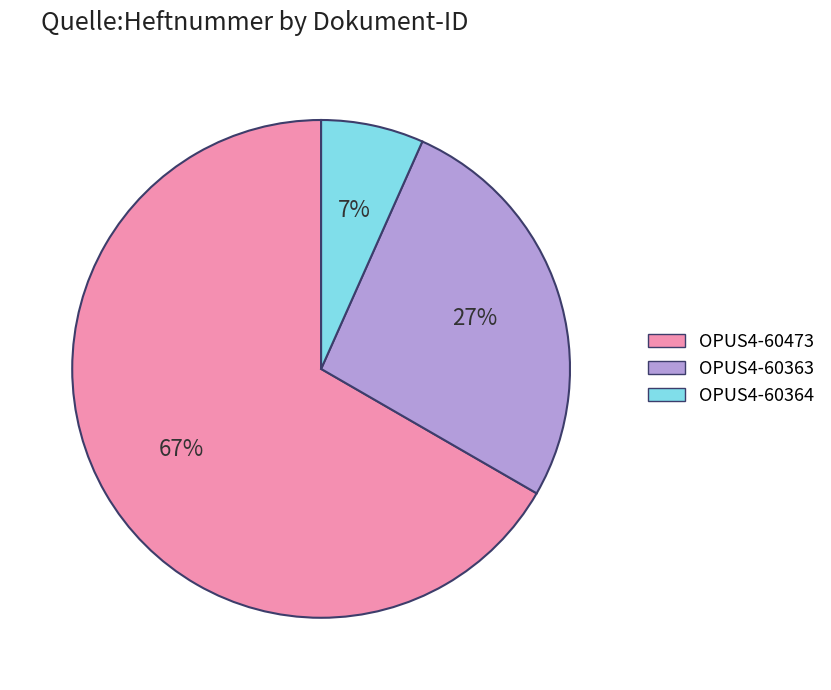

Rank the categories by value from lowest to highest.

OPUS4-60364, OPUS4-60363, OPUS4-60473